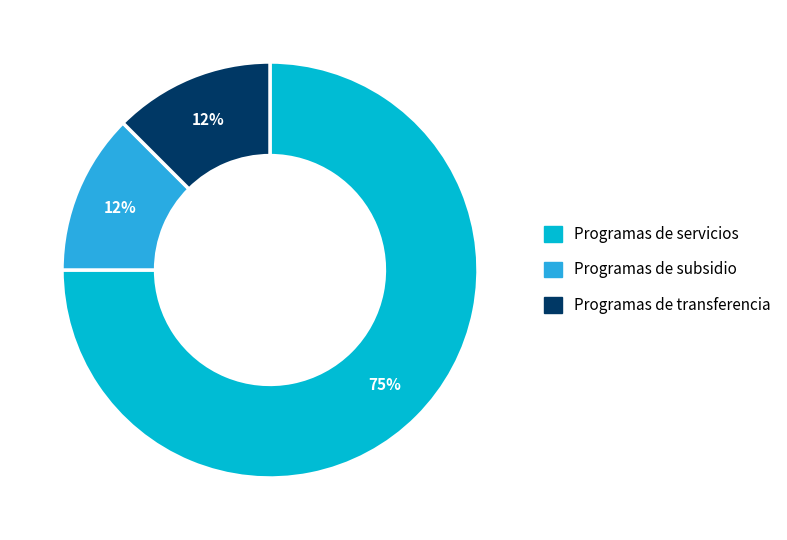

Is the sum of Programas de subsidio and Programas de servicios greater than half?

Yes